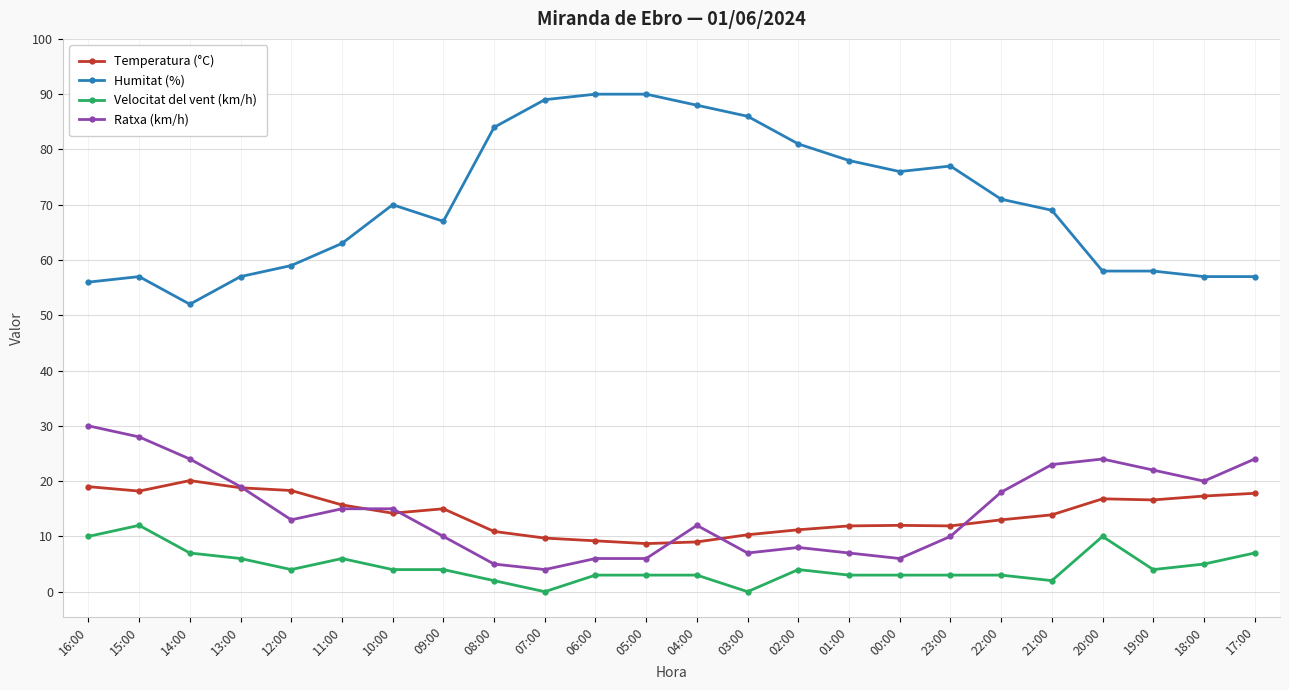

What is the spread (max minus min) of values at 07:00?

89.0